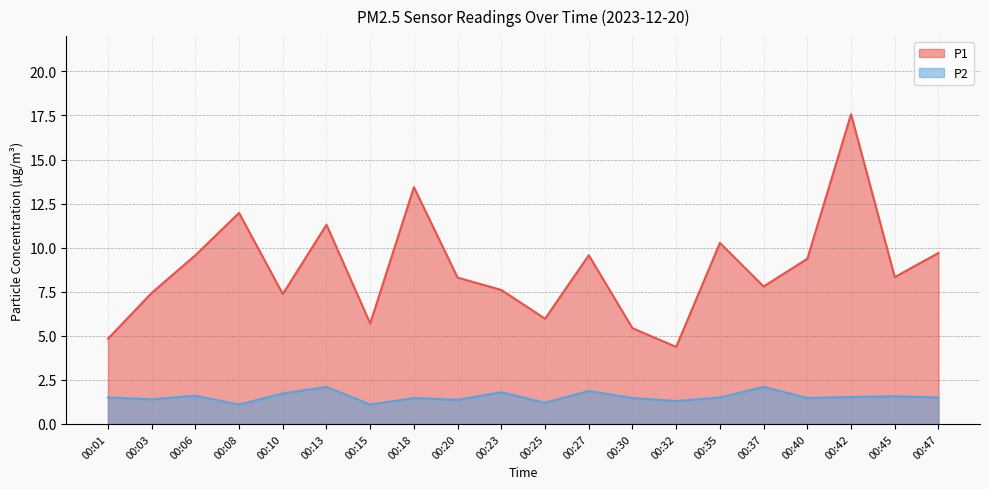

What is the value of the P1 point at the 19th from the left?

8.3